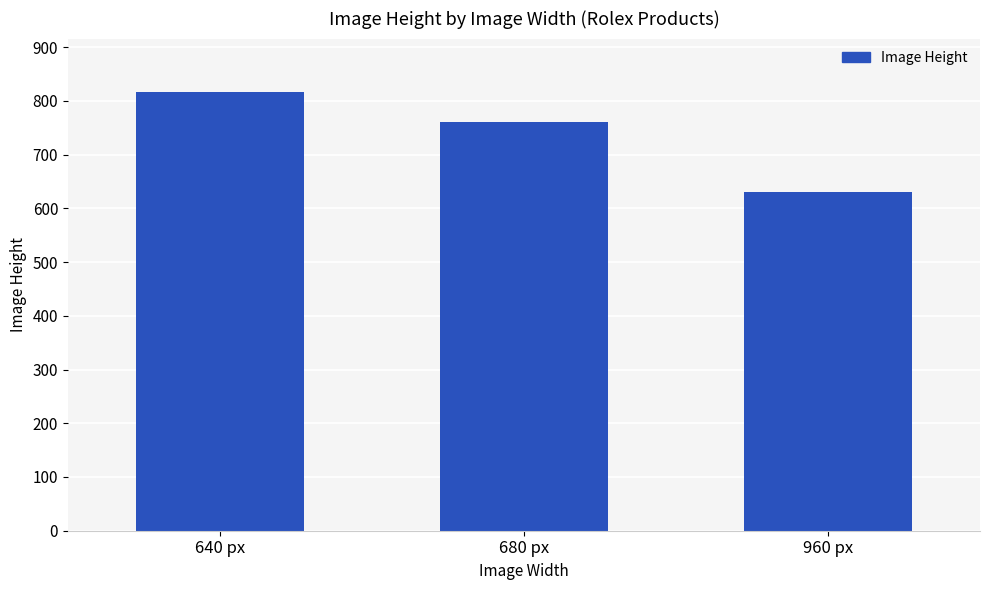

At which label does the data first exceed 760?

640 px